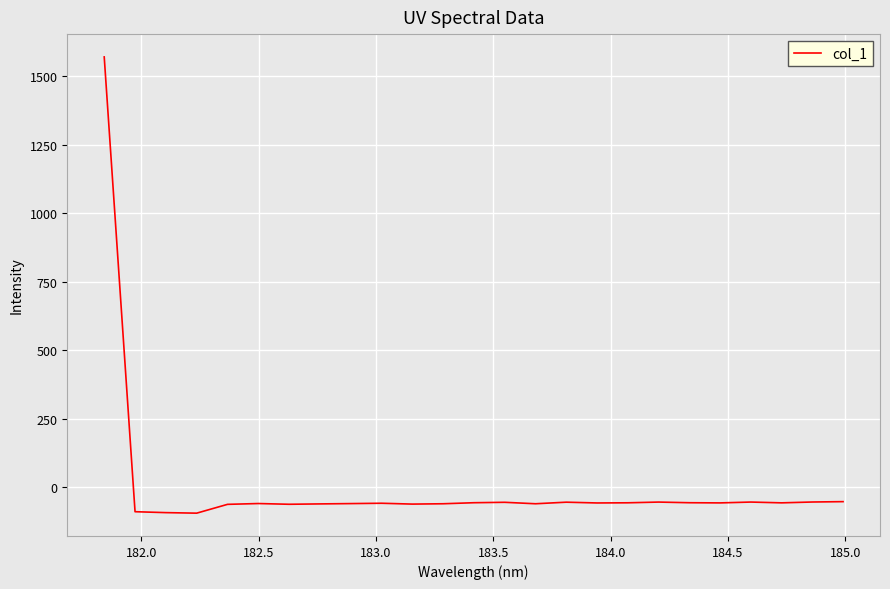

What is the minimum value shown in the chart?

-94.3